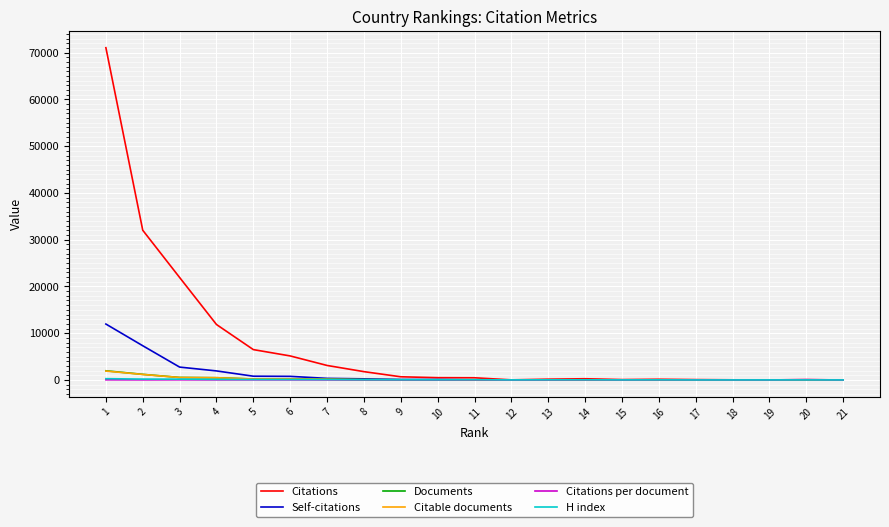

What is the average value of the Citable documents series?

231.8